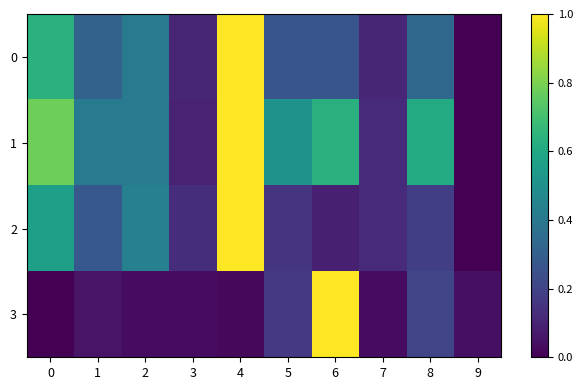

Between 2 and 3, which is larger?

2